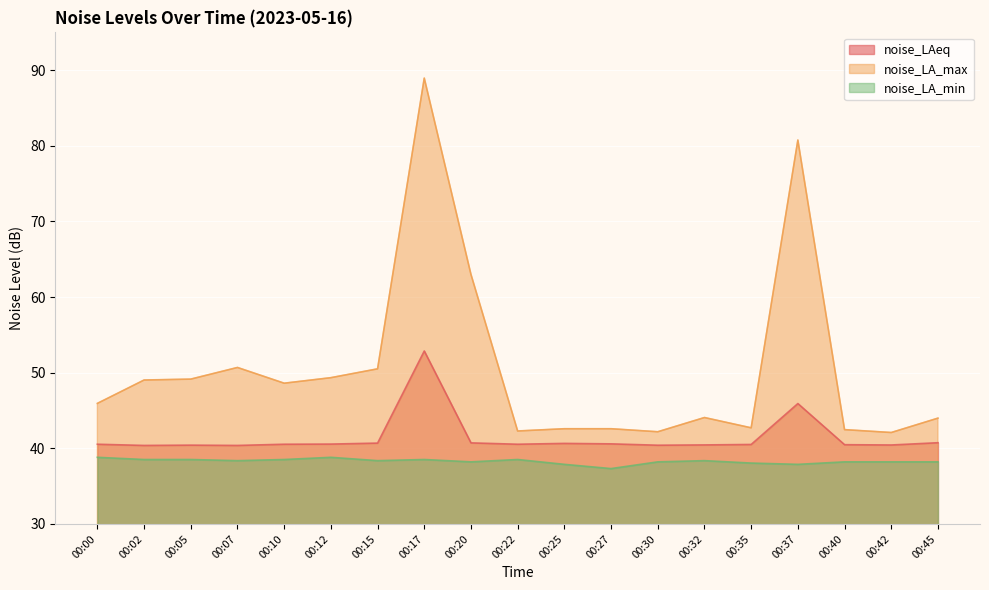

How many values in the noise_LA_min series are below 38?

3